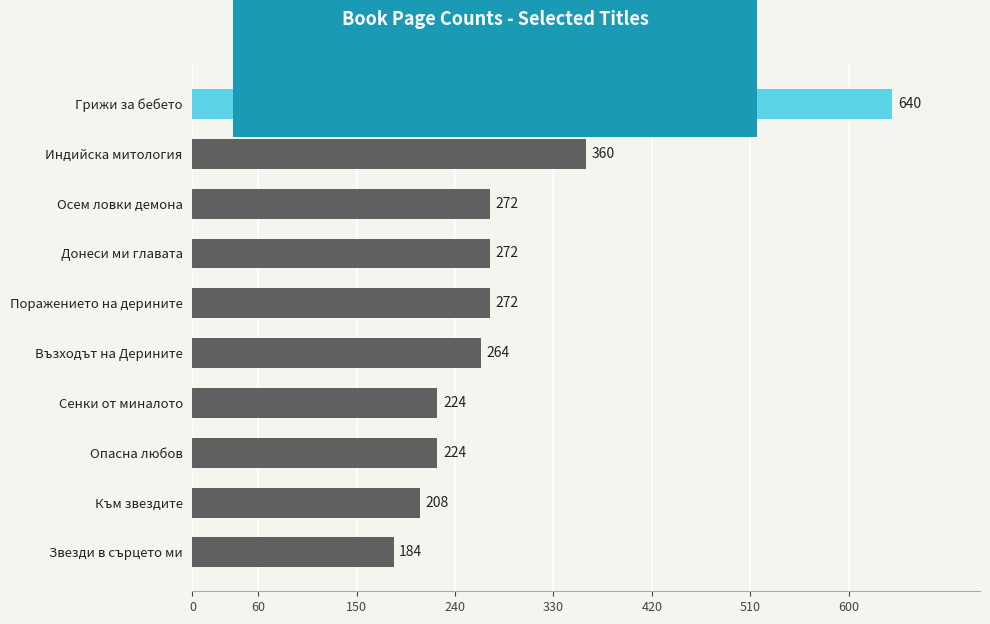

What is the ratio of the value at Донеси ми главата to the value at Към звездите?

1.3